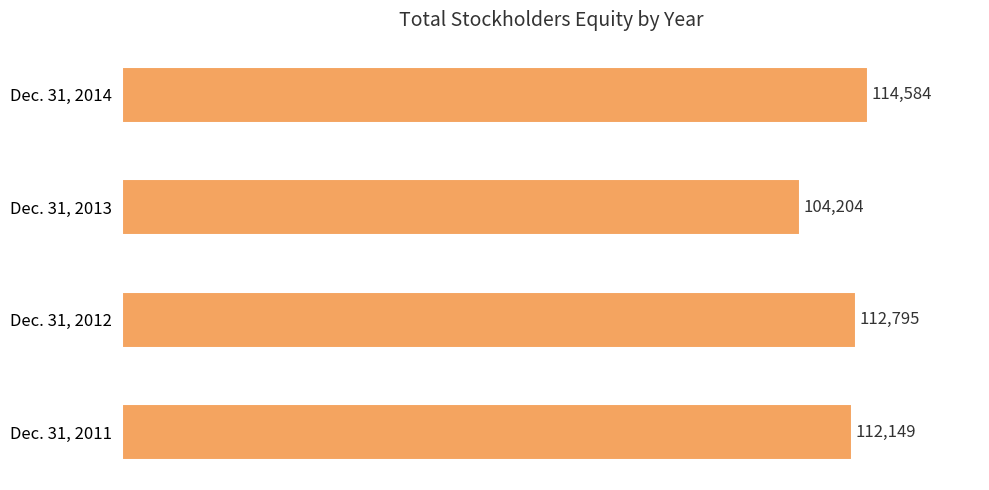

List the labels in order of value, smallest first.

Dec. 31, 2013, Dec. 31, 2011, Dec. 31, 2012, Dec. 31, 2014